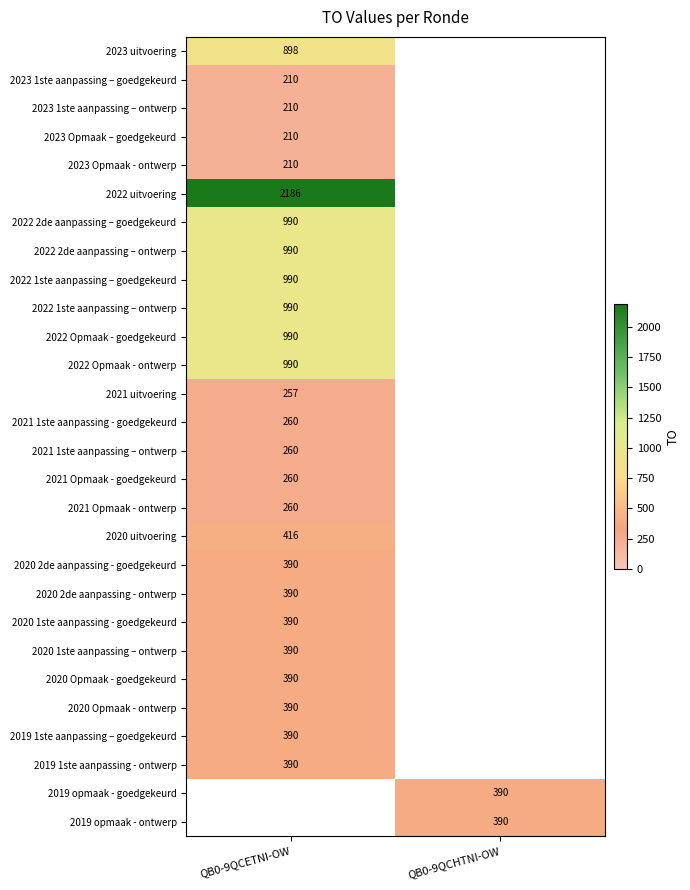

At how many categories does at least one series exceed 436?

1